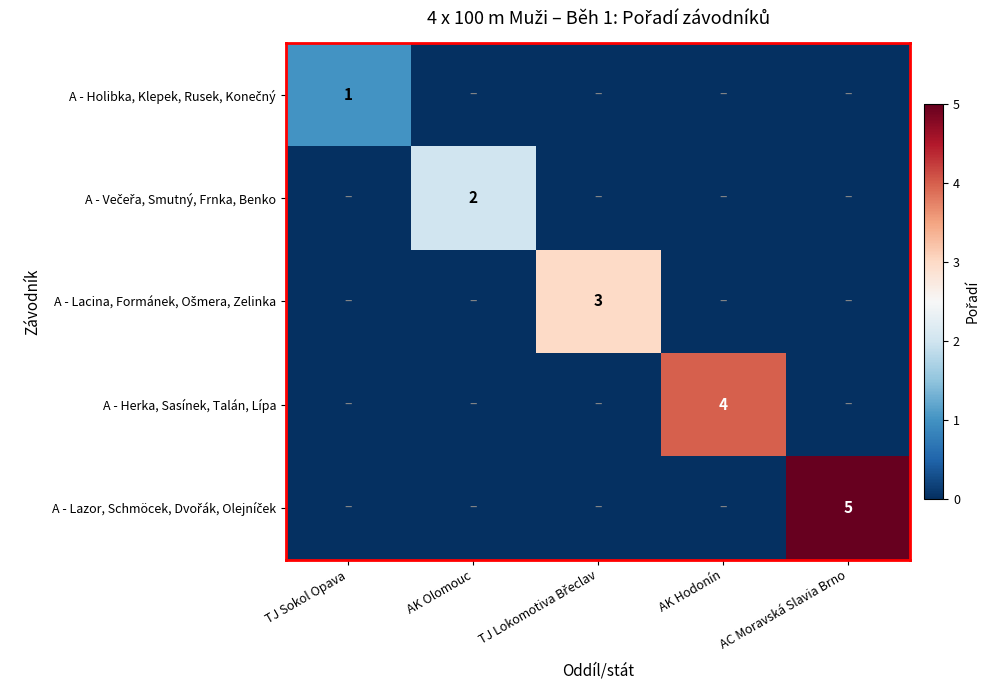

List the labels in order of A - Herka, Sasínek, Talán, Lípa value, largest first.

AK Hodonín, TJ Sokol Opava, AK Olomouc, TJ Lokomotiva Břeclav, AC Moravská Slavia Brno